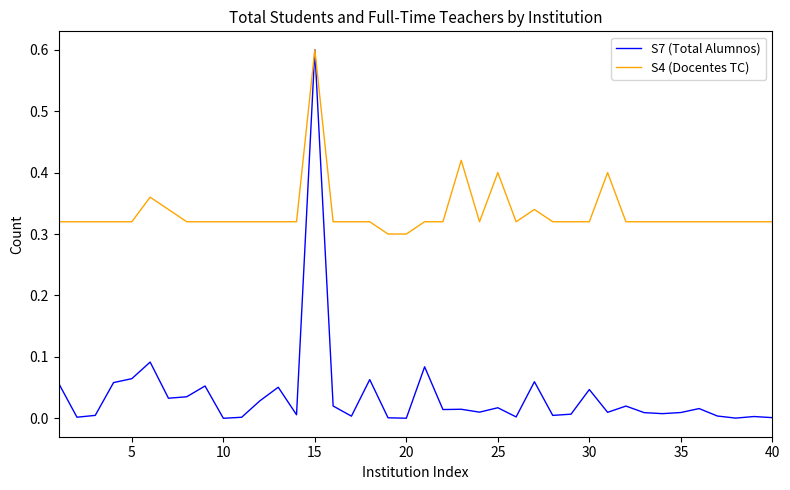

What is the highest value of the S7 (Total Alumnos) series?

0.6